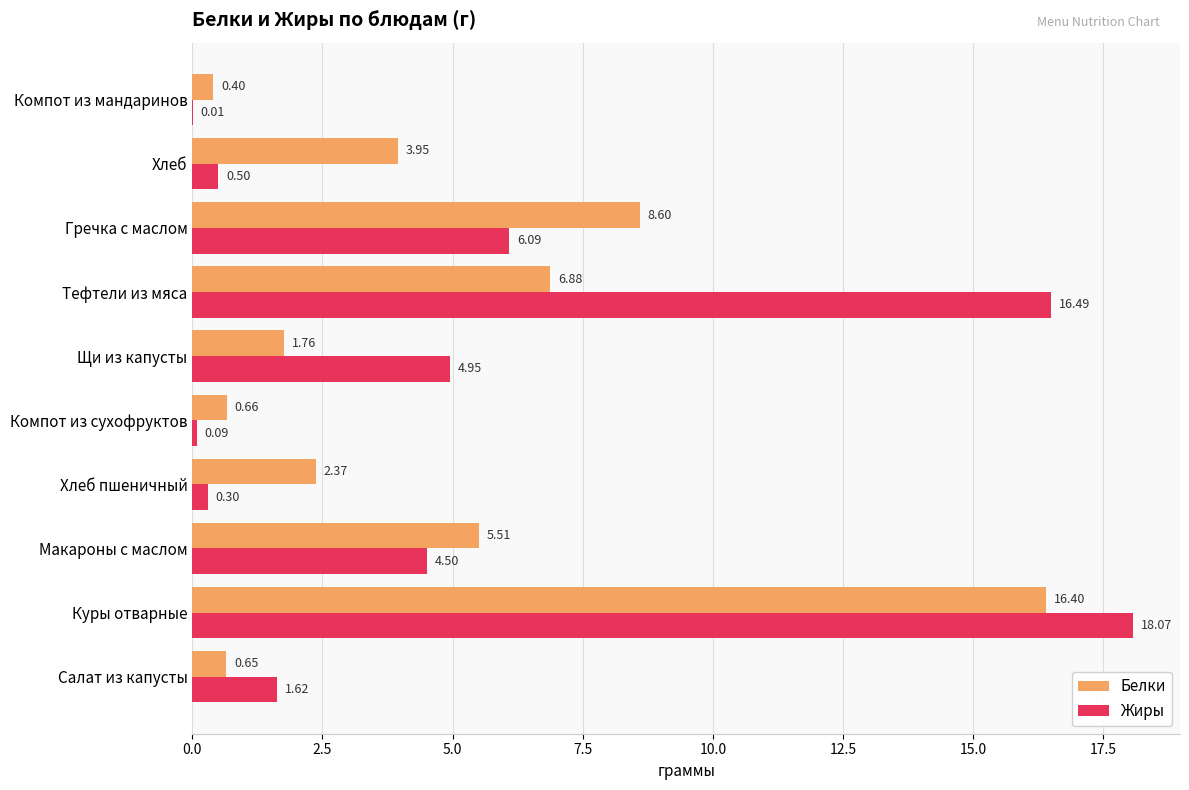

Which category has the highest value in the Жиры series?

Куры отварные